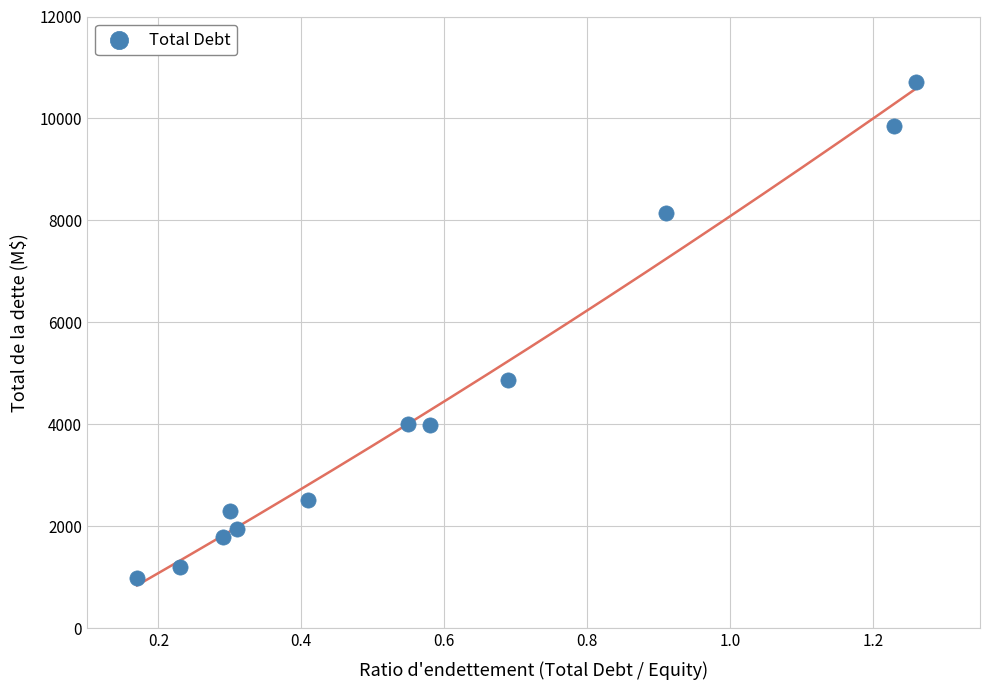

What is the average Y value?

4361